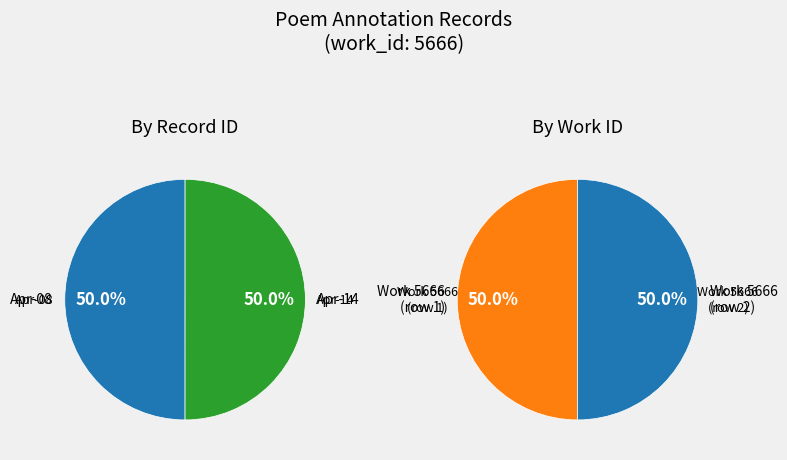

Count the number of slices in the pie.

2